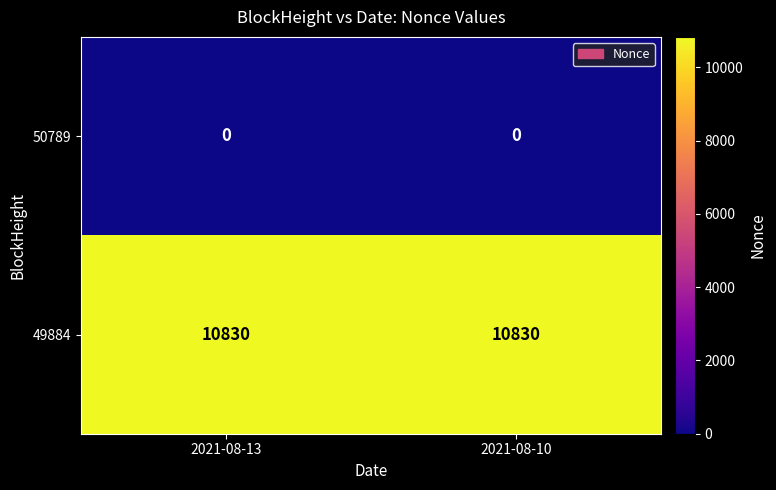

List the series in order of their overall mean, lowest first.

50789, 49884